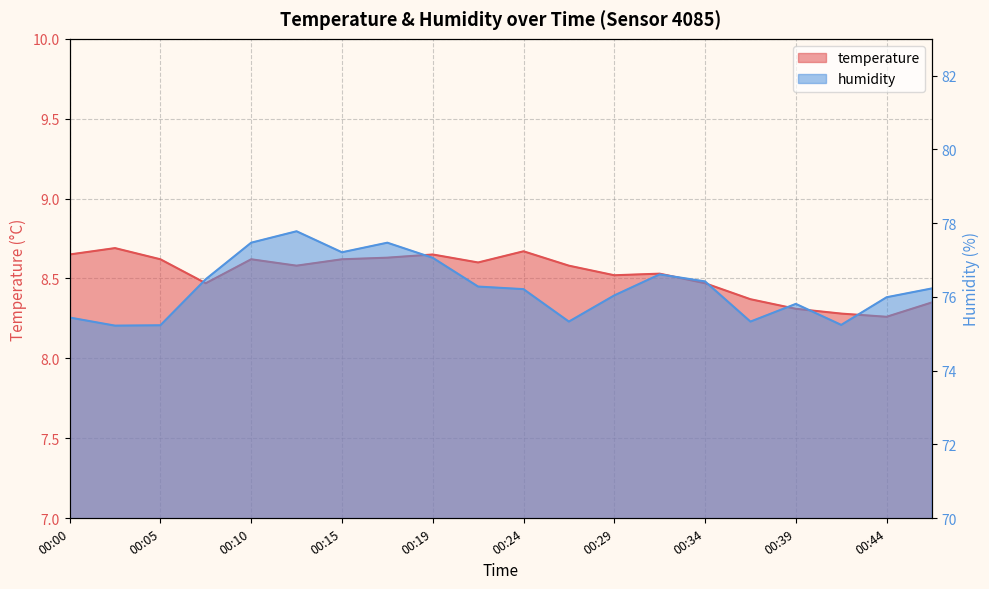

Is it true that humidity equals 75.3 at 00:37?

True